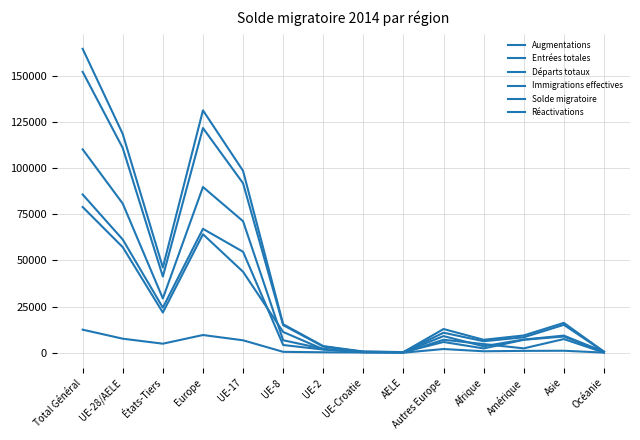

List the series in order of their peak value, highest first.

Augmentations, Entrées totales, Immigrations effectives, Départs totaux, Solde migratoire, Réactivations